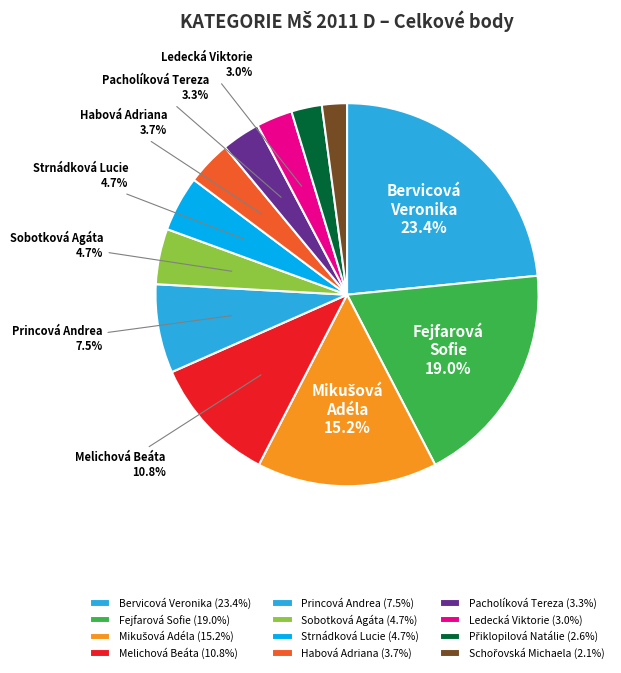

Which category has the smallest portion of the pie?

Schořovská Michaela